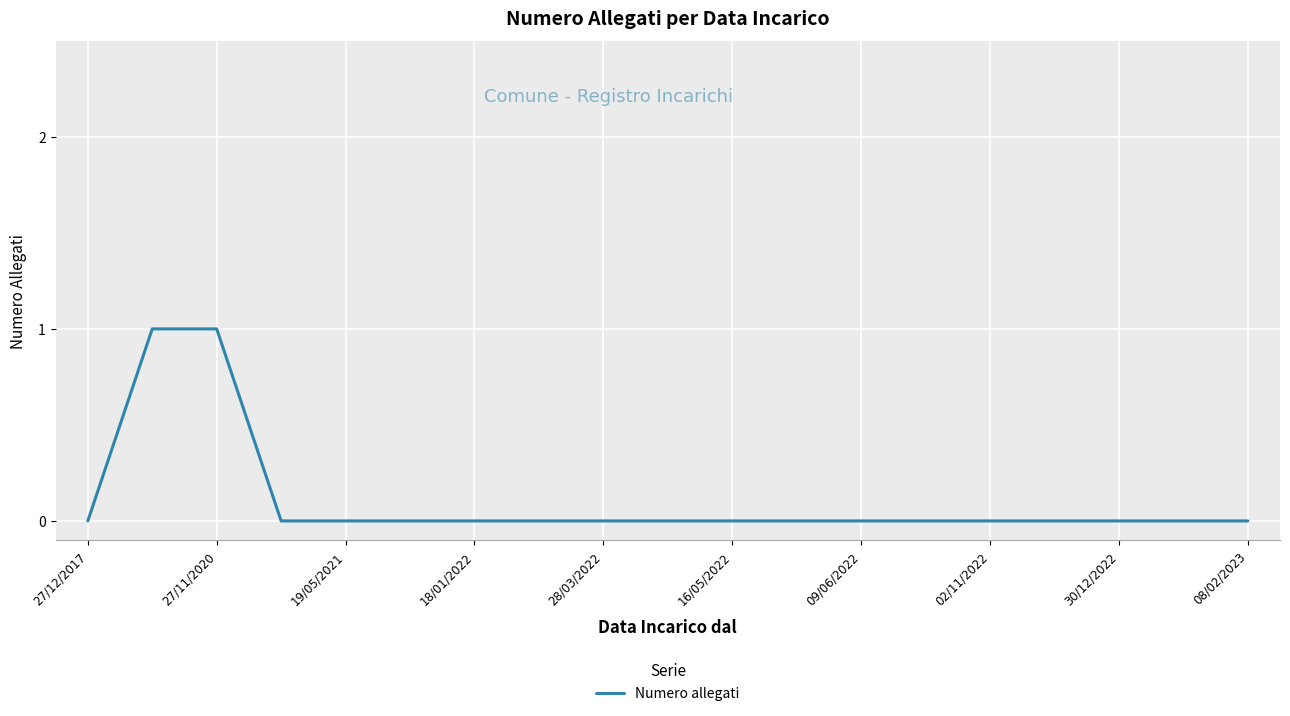

What is the difference between the maximum and second lowest values?

1